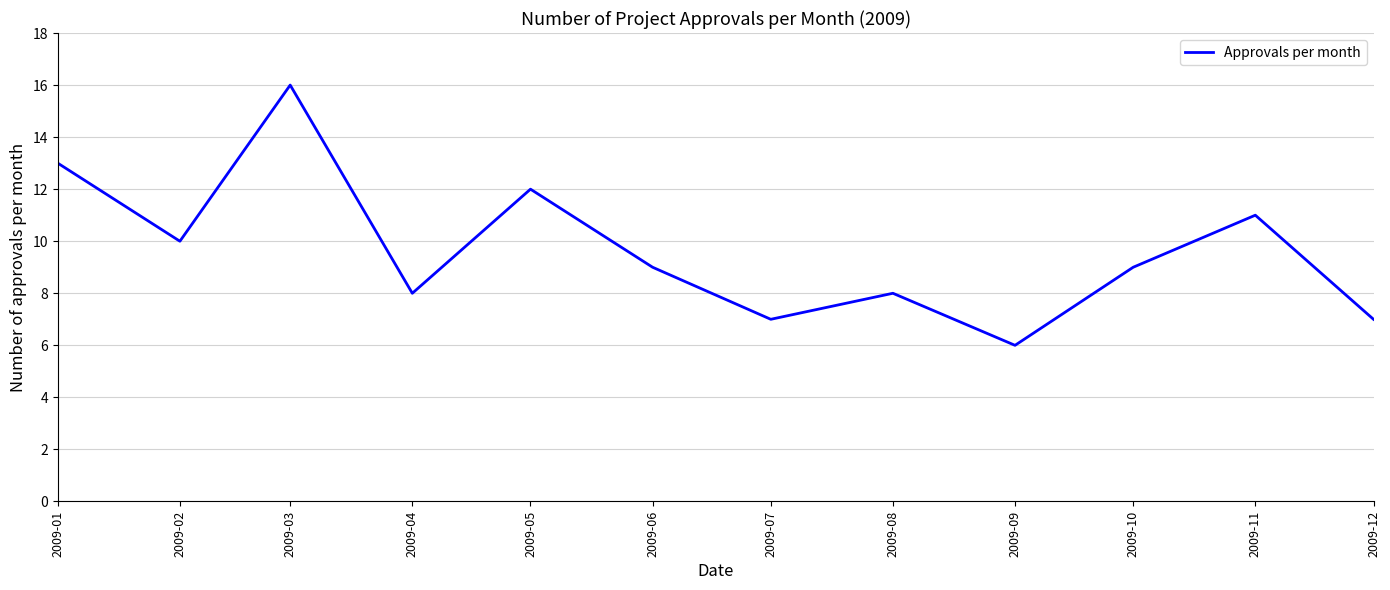

Which category has the lowest value across all series?

2009-09